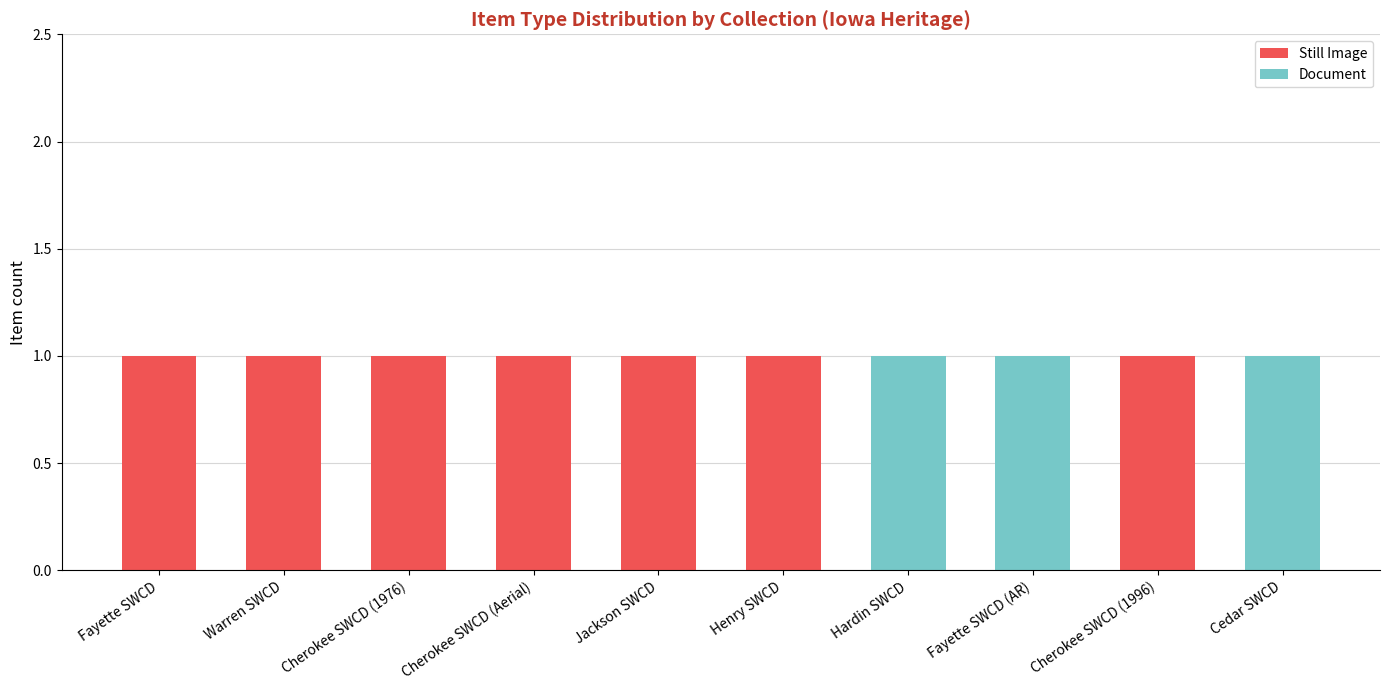

What is the sum of the Still Image values at Warren SWCD and Cedar SWCD?

1